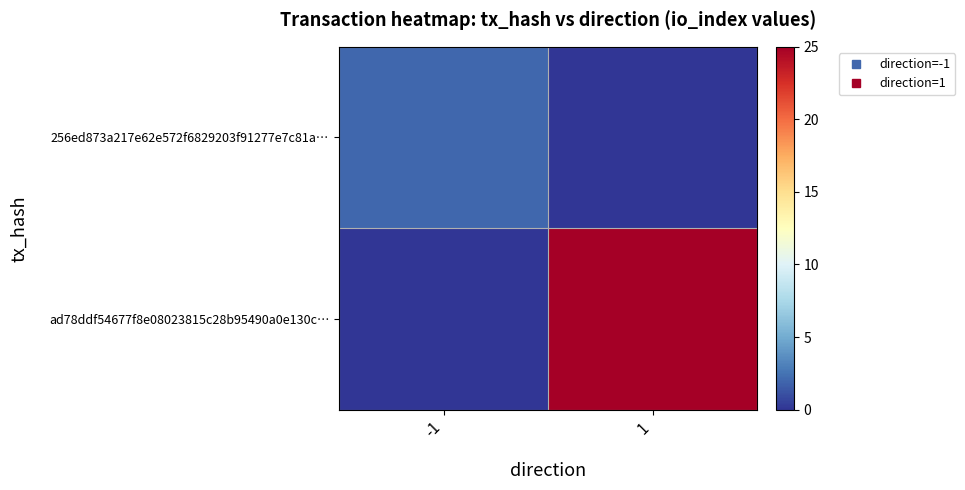

Reading left to right, transcribe all the data shown in this chart.

256ed873a217e62e572f6829203f91277e7c81a…: -1=2	1=0
ad78ddf54677f8e08023815c28b95490a0e130c…: -1=0	1=25